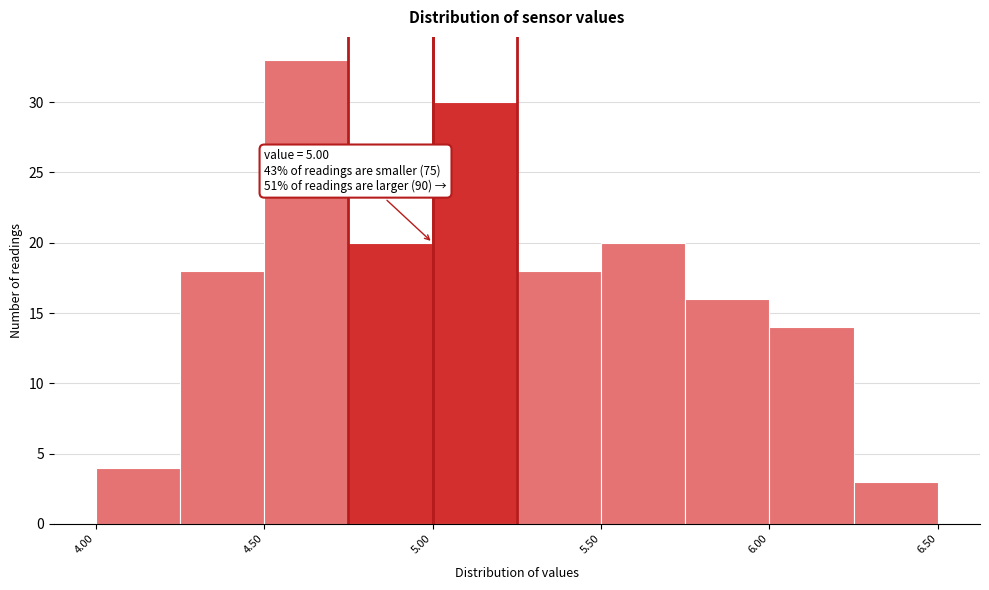

Which range on the x-axis has the tallest bar?

4.50 to 4.75